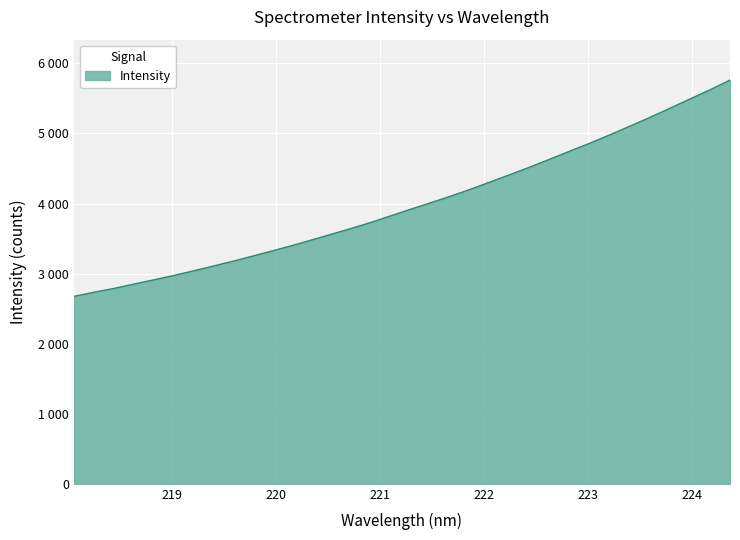

Is this an area chart (filled region under the line)?

Yes